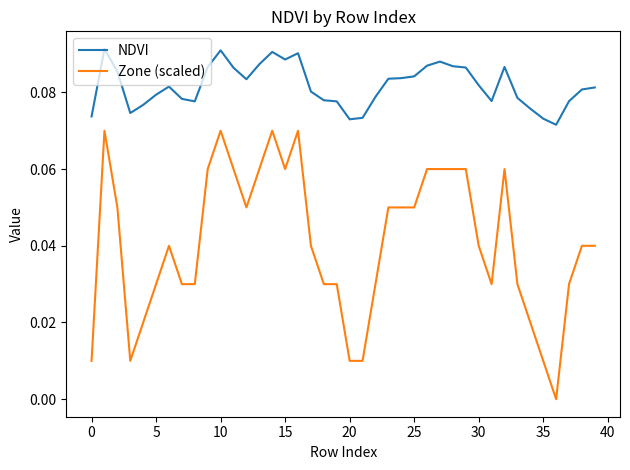

True or false: NDVI and Zone (scaled) intersect in this chart.

False